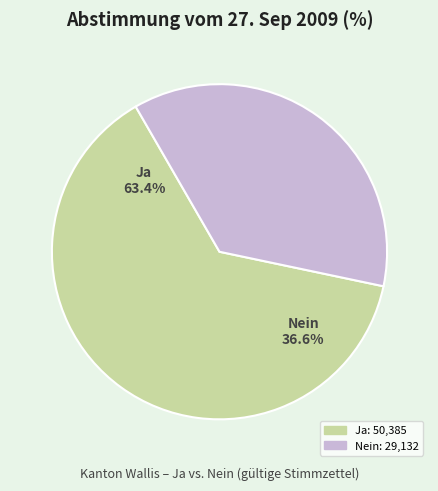

Rank the categories by value from highest to lowest.

Ja, Nein